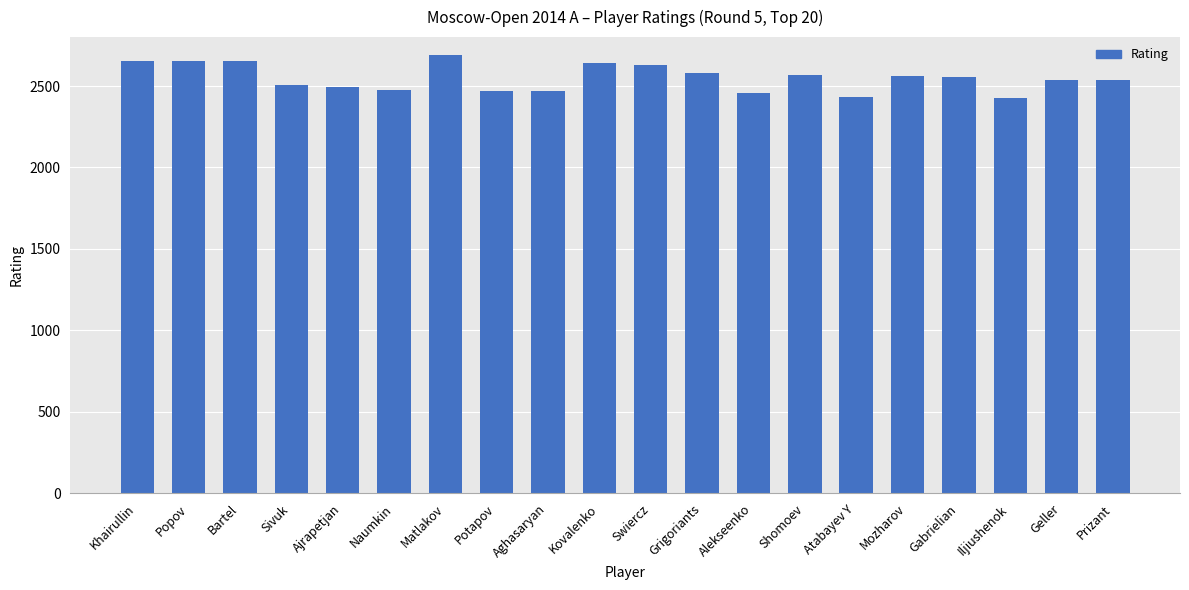

Read the value at Iljiushenok.

2426